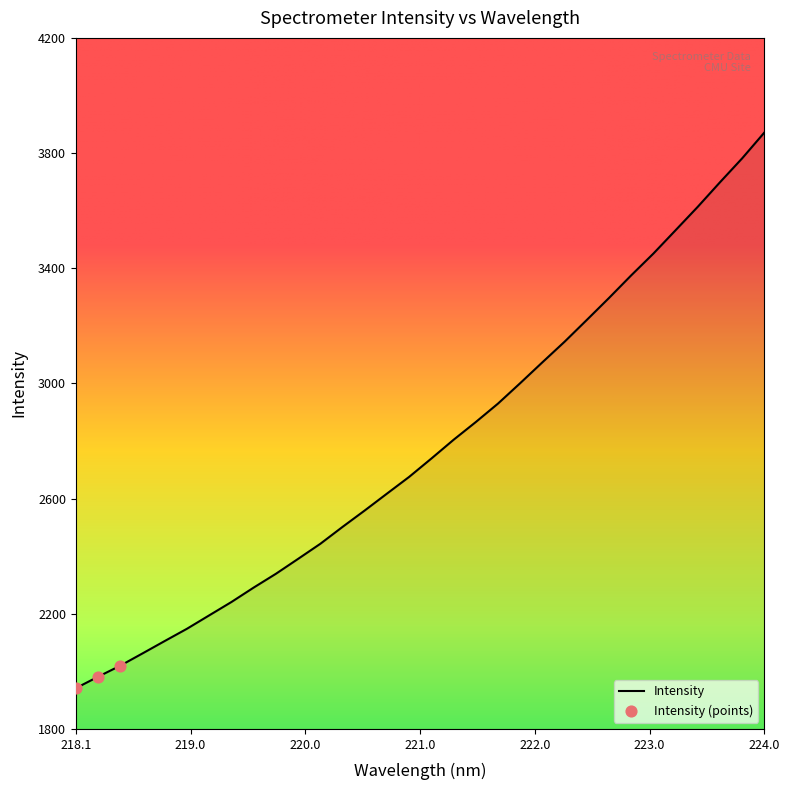

What is the smallest value displayed?

1941.6